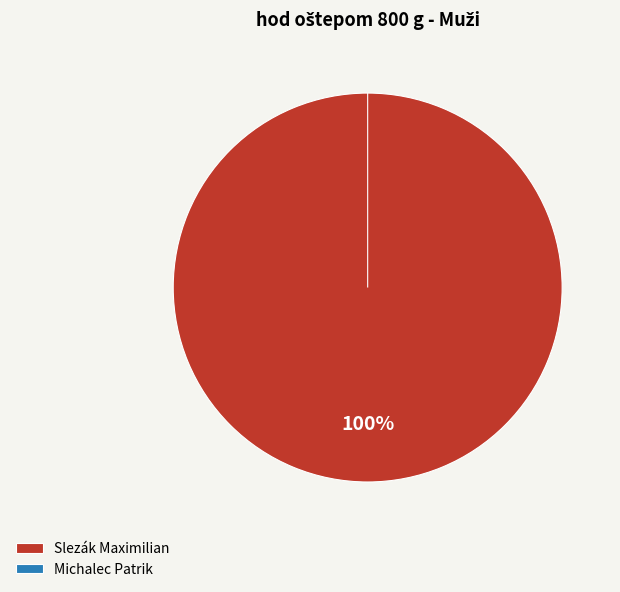

Does Michalec Patrik represent more than half of the total?

No